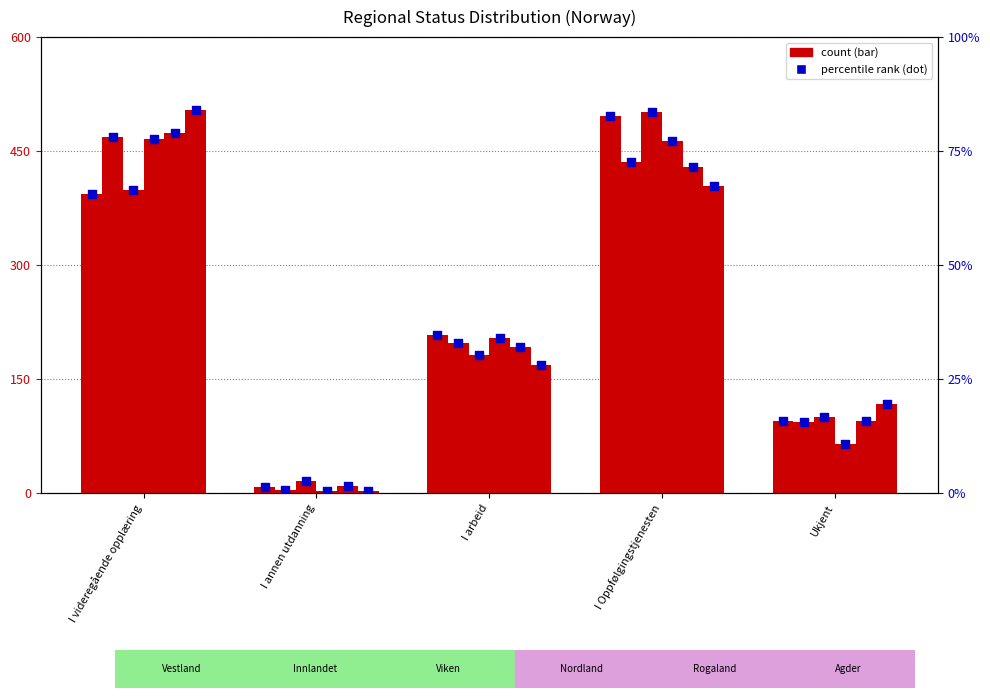

Which series has the largest total across all categories?

Vestland